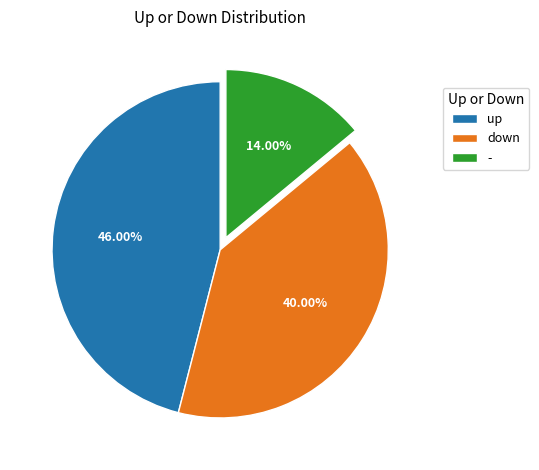

Which slice is the largest?

up